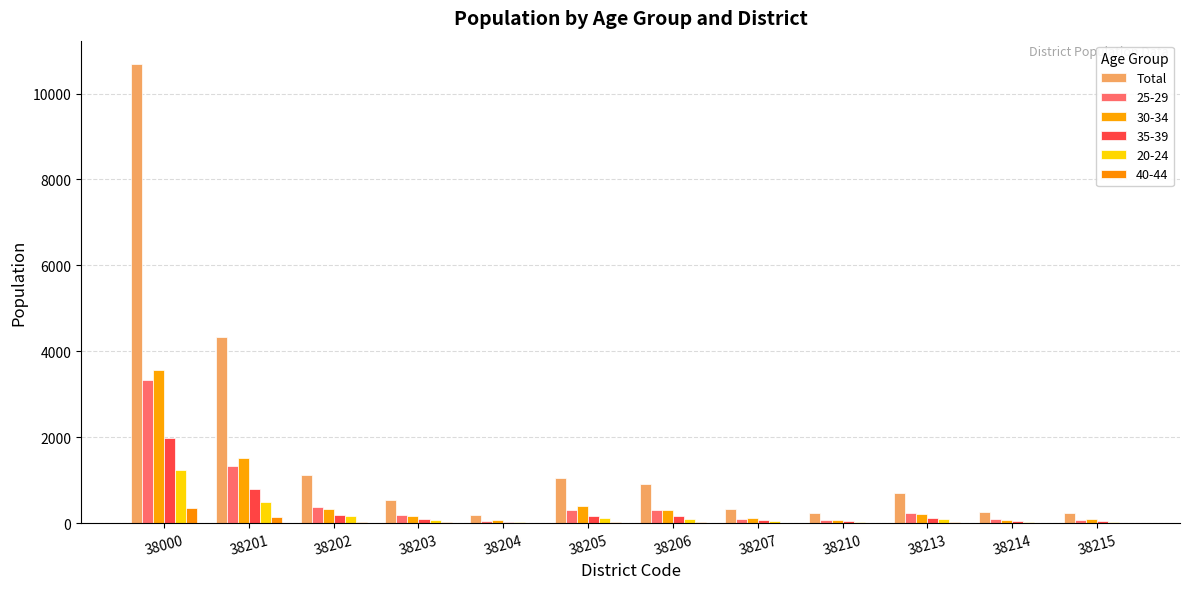

How many categories are shown in the chart?

12